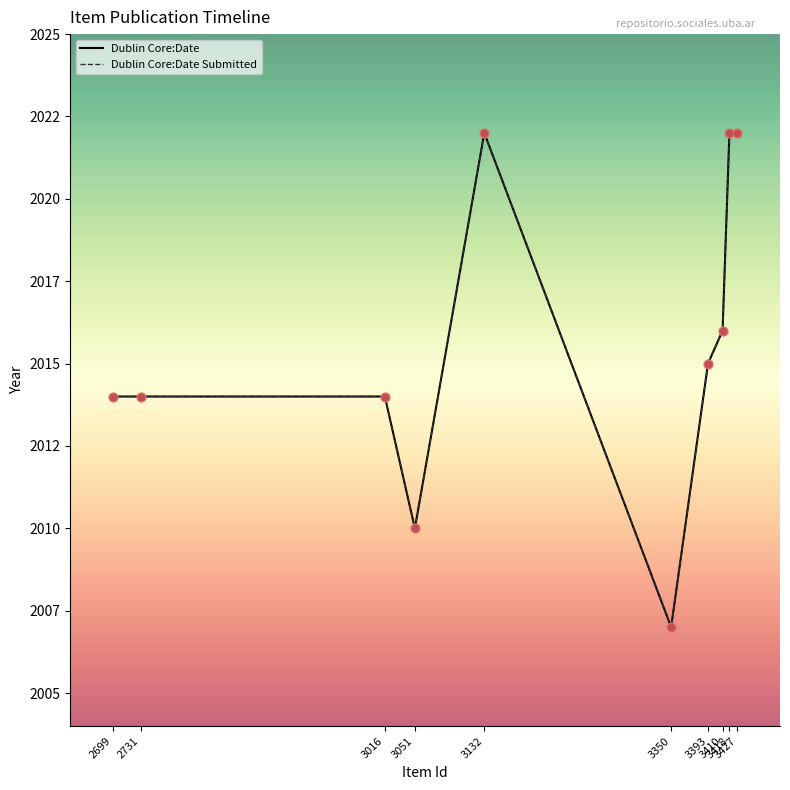

What is the total value across all series at 2699?

4028